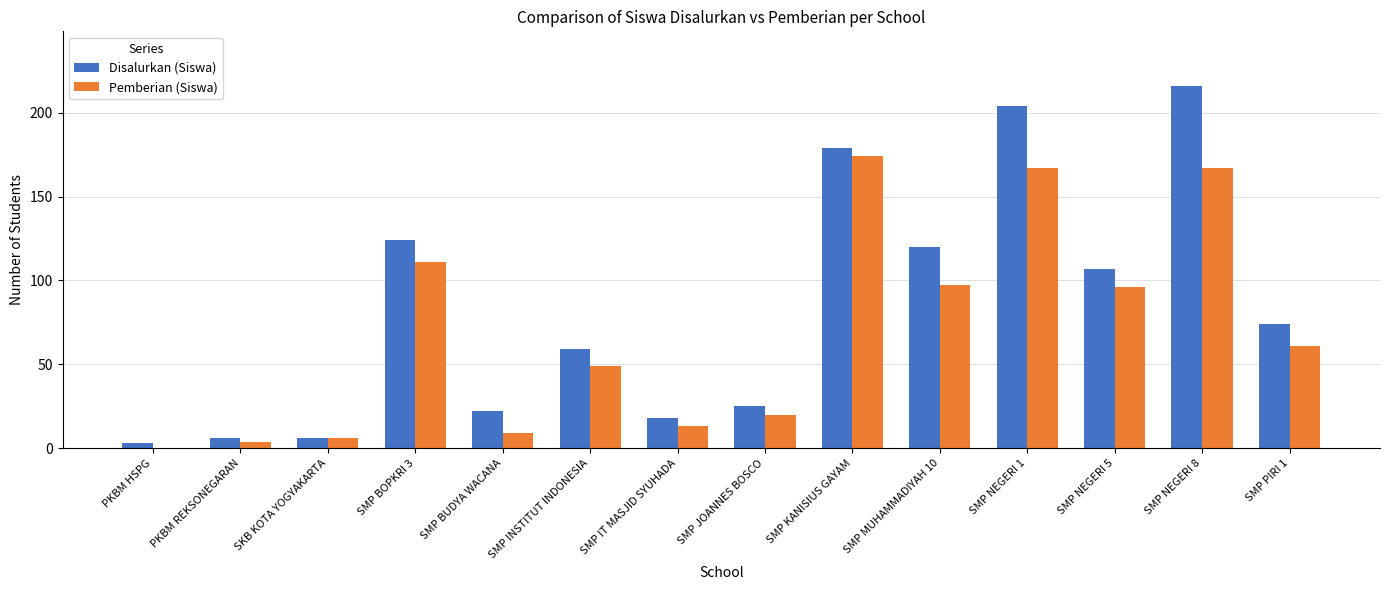

What is the average value of the Disalurkan (Siswa) series?

83